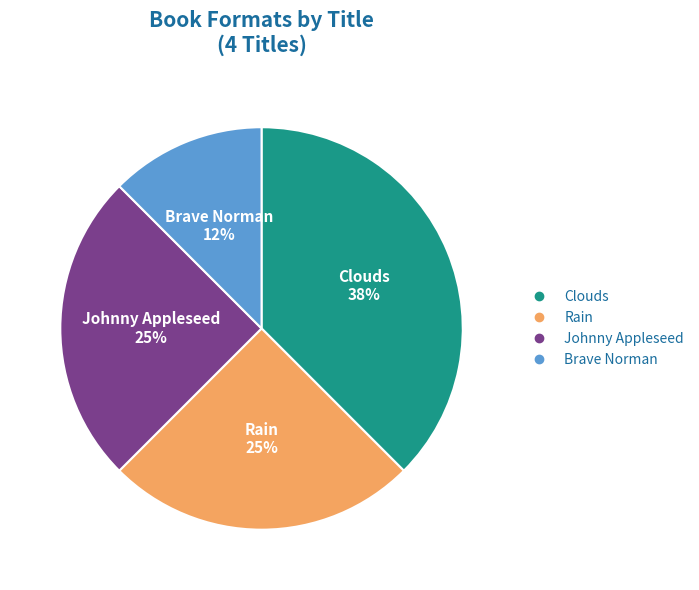

The Rain slice represents 33% of the pie. True or false?

False